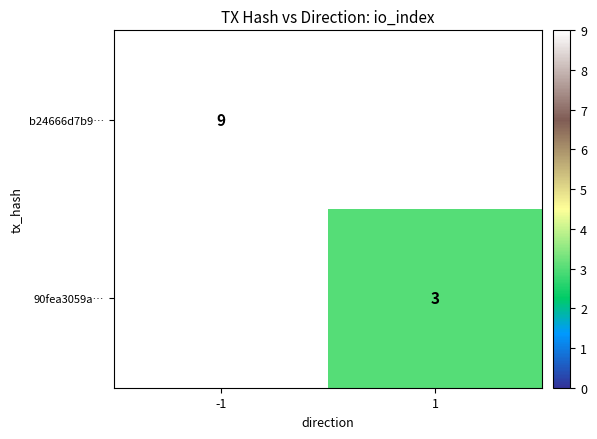

What is the smallest value displayed?

3.0